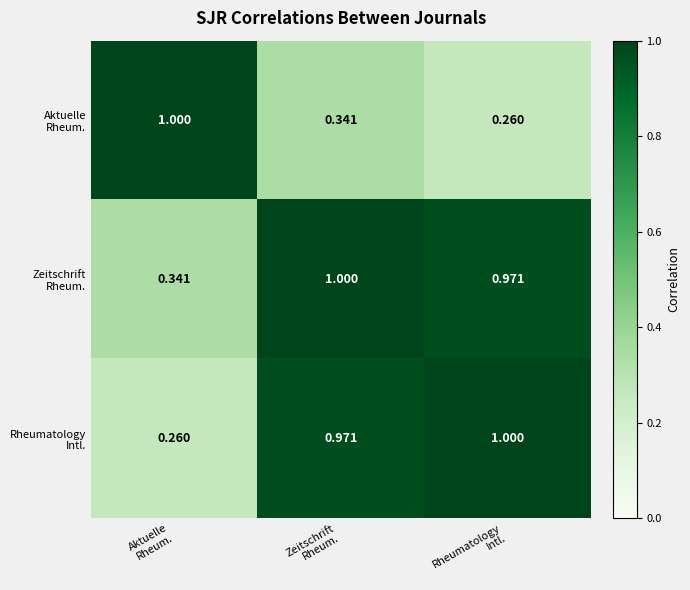

Count the number of data series in this chart.

3